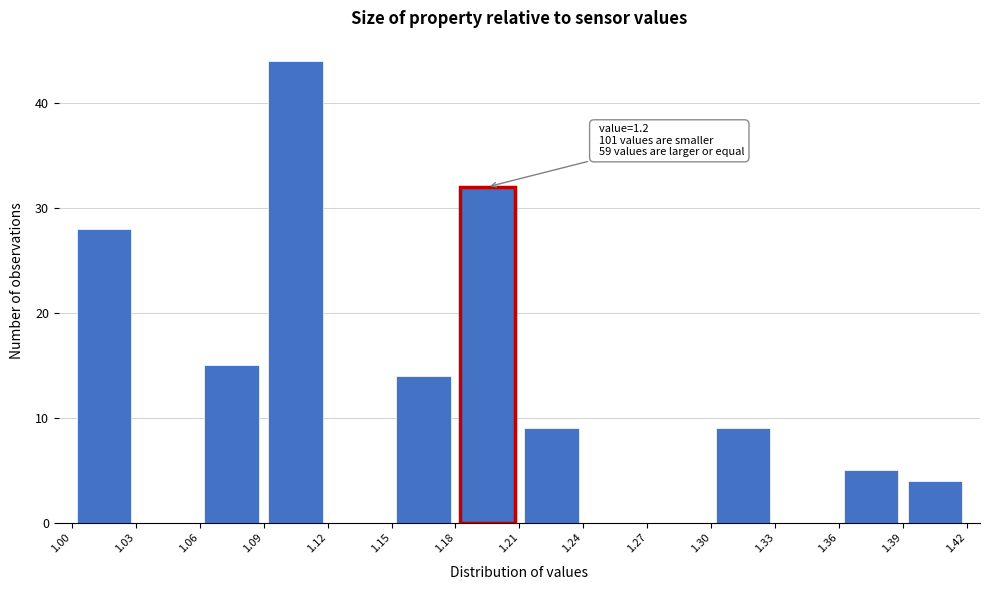

Over which range of the x-axis is the bar tallest?

1.09 to 1.12